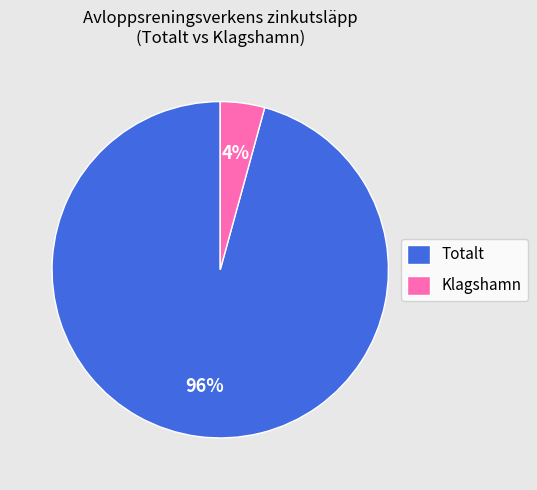

Is the sum of Totalt and Klagshamn greater than half?

Yes